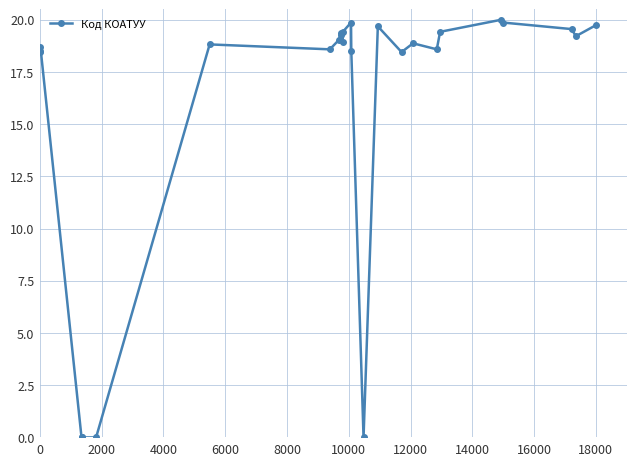

What is the sum of all values?

420.9